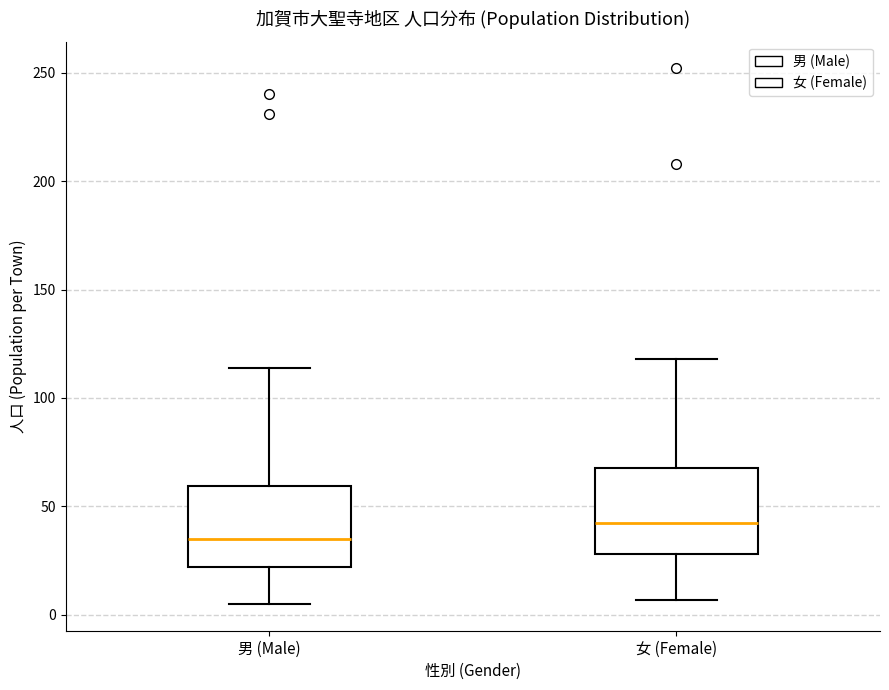

Reading left to right, read every box against the y-axis: the position of its median line, the range the box covers, and the ends of its whiskers. The values are not printed on the chart, so give them approximately, as read against the axis.

男 (Male): median 35, box 20 to 60, whiskers 5 to 115
女 (Female): median 45, box 30 to 70, whiskers 5 to 120